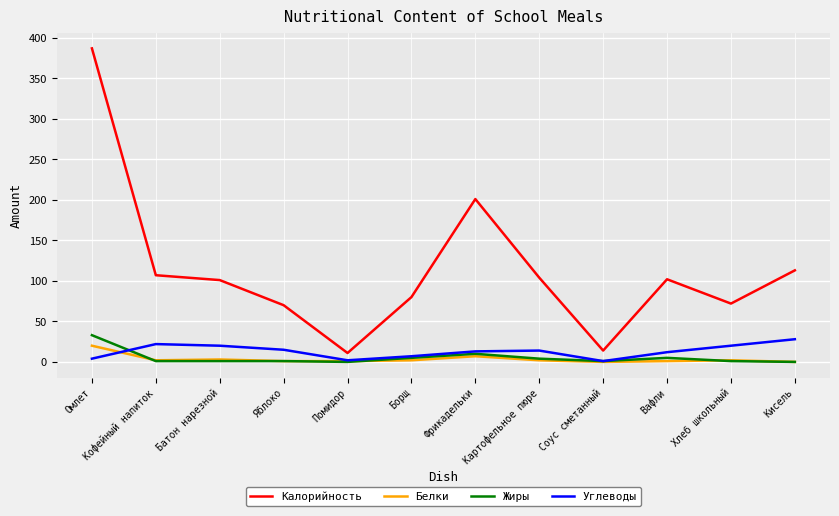

How many series are shown in this chart?

4